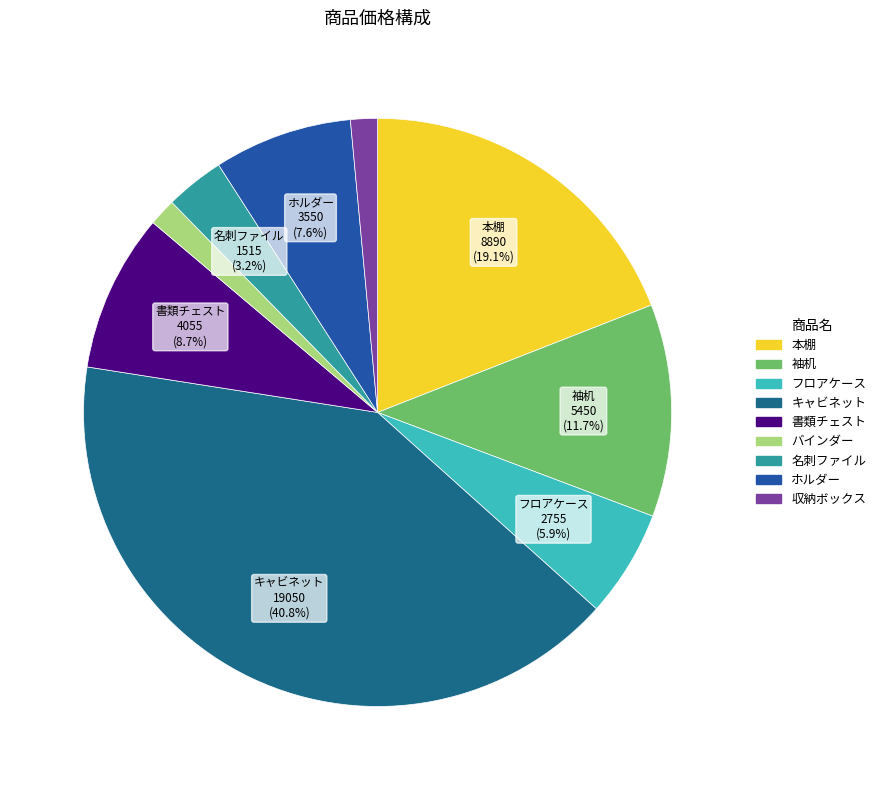

Count the number of slices in the pie.

9